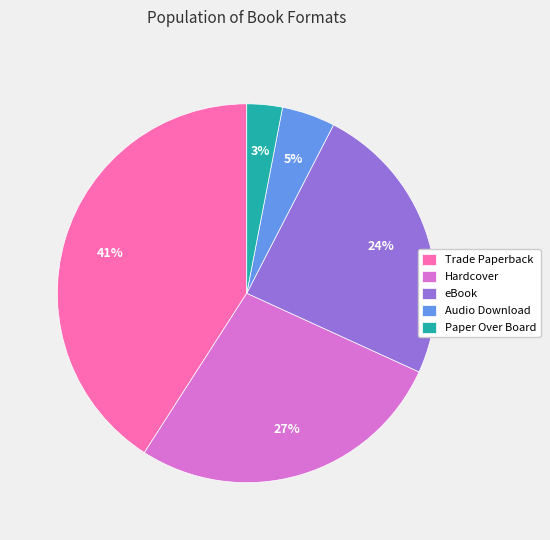

Which slice is the smallest?

Paper Over Board